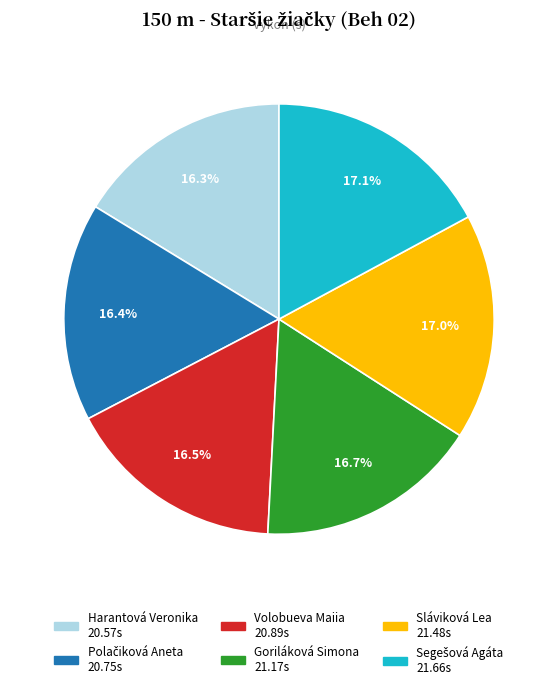

Does Harantová Veronika represent more than half of the total?

No